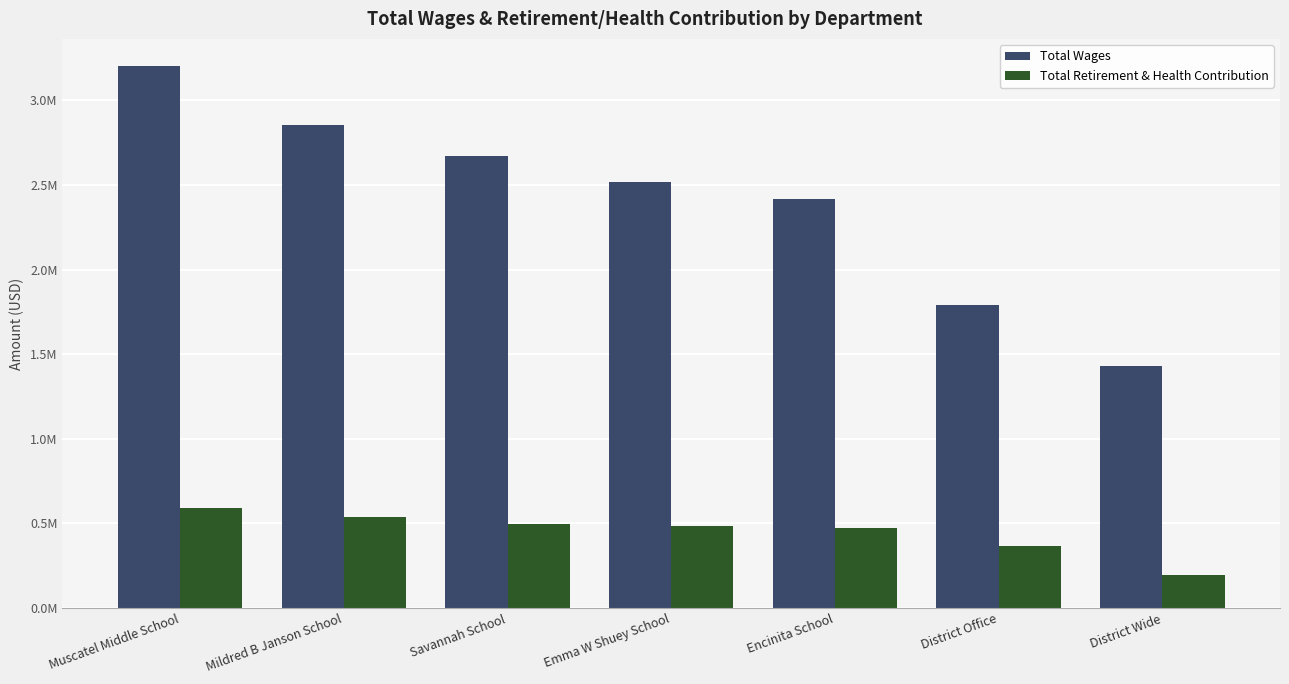

Reading left to right, transcribe all the data shown in this chart.

Total Wages: Muscatel Middle School=3201927.7	Mildred B Janson School=2855236.9	Savannah School=2671305.0	Emma W Shuey School=2518310.0	Encinita School=2419613.0	District Office=1790252.3	District Wide=1431323.7
Total Retirement & Health Contribution: Muscatel Middle School=593022.0	Mildred B Janson School=535557.0	Savannah School=495689.0	Emma W Shuey School=482077.0	Encinita School=473451.0	District Office=365730.0	District Wide=197769.0